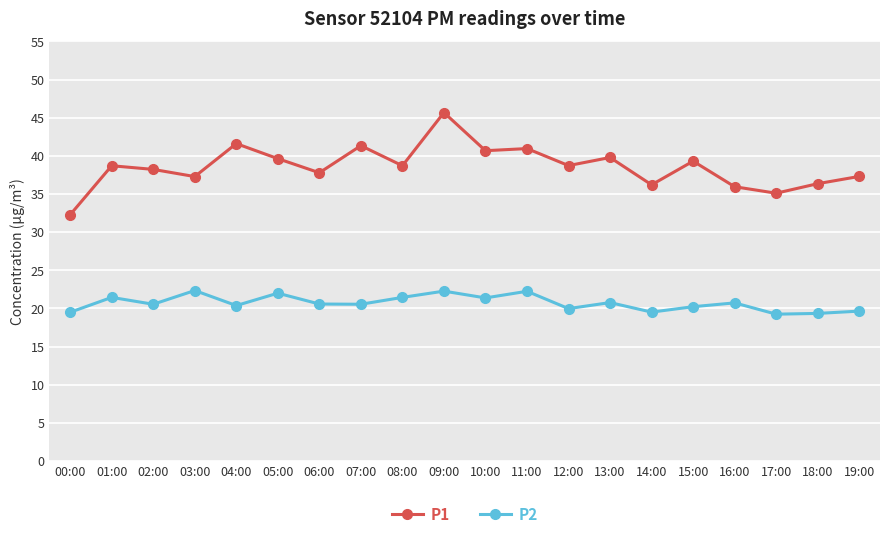

The value of P1 at 00:00 is 32.3. True or false?

True